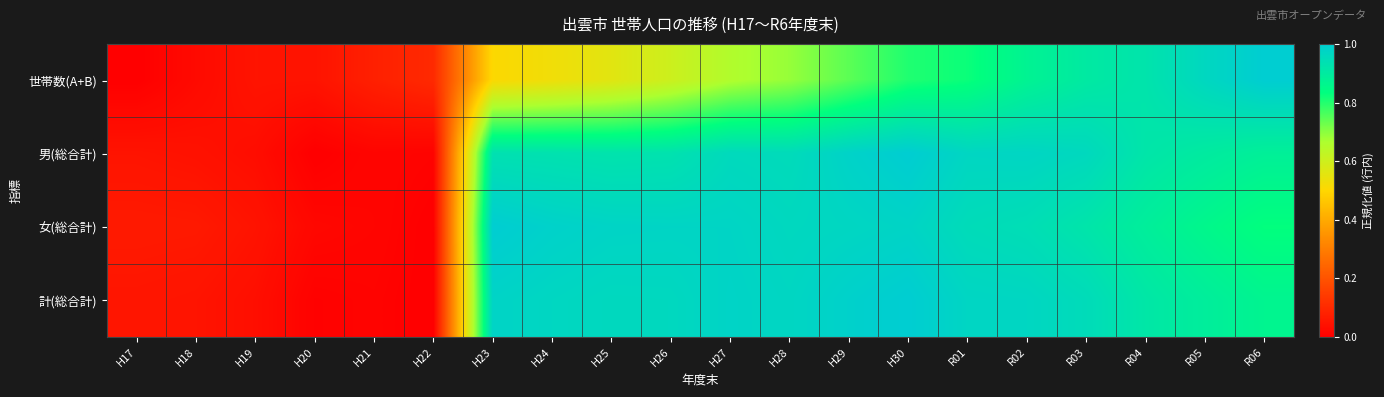

What is the difference between the highest and lowest values at R06?

0.2